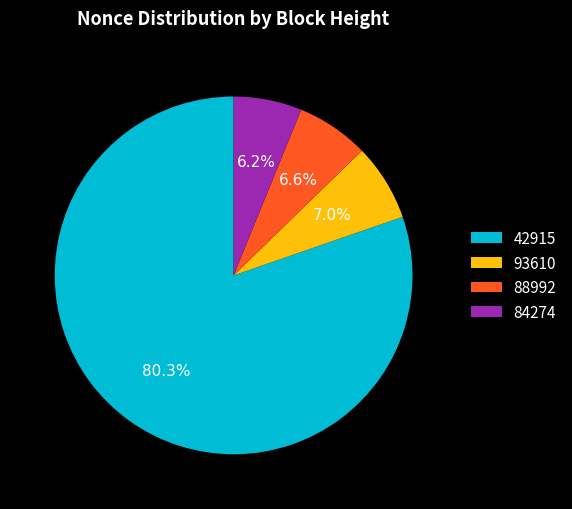

Which category has the biggest portion of the pie?

42915